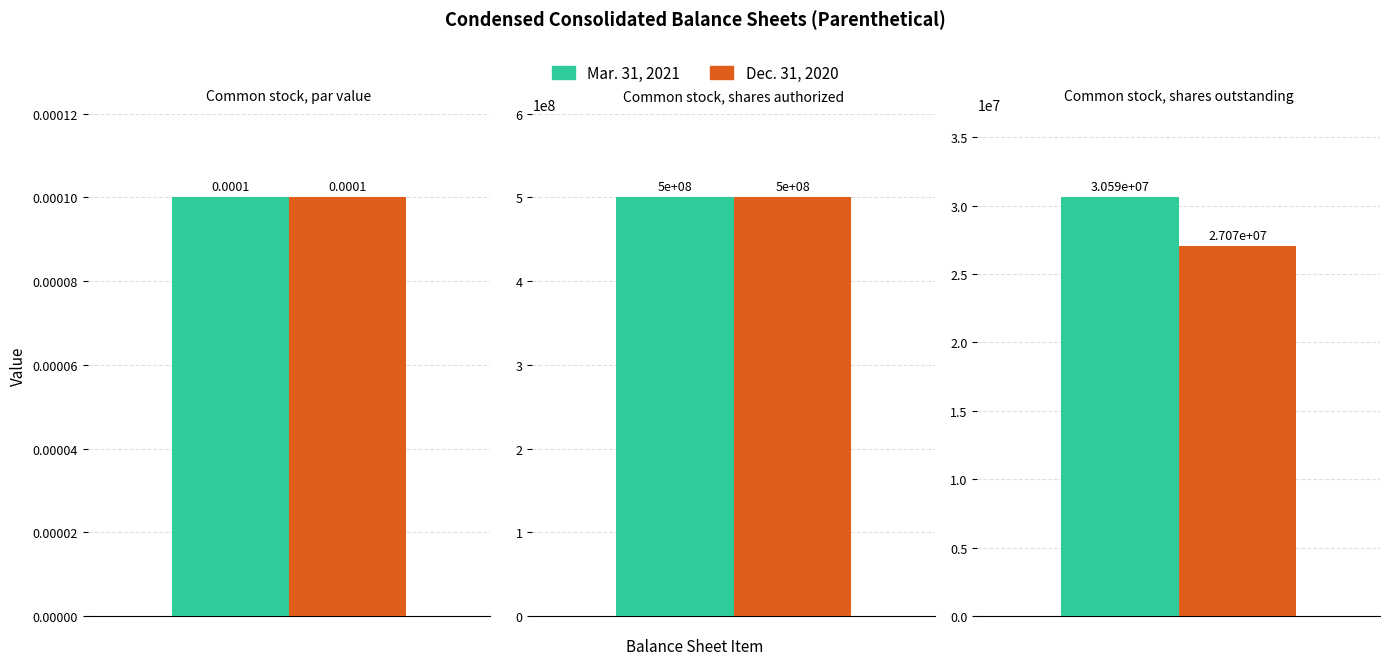

What is the difference between the maximum and minimum values in the Dec. 31, 2020 series?

500000000.0